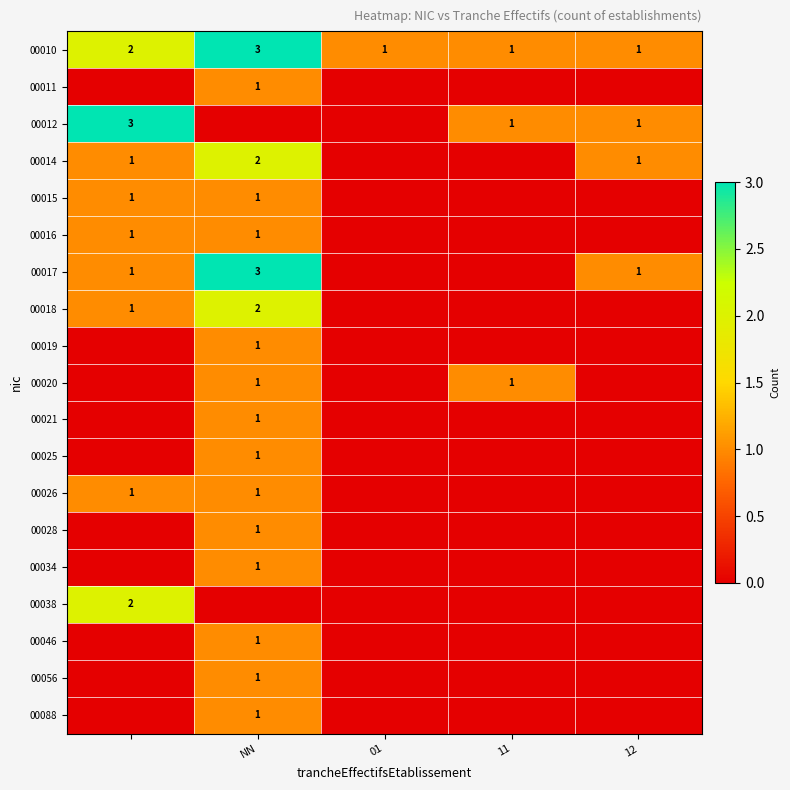

True or false: 00010 has a value of 0 at 01.

False